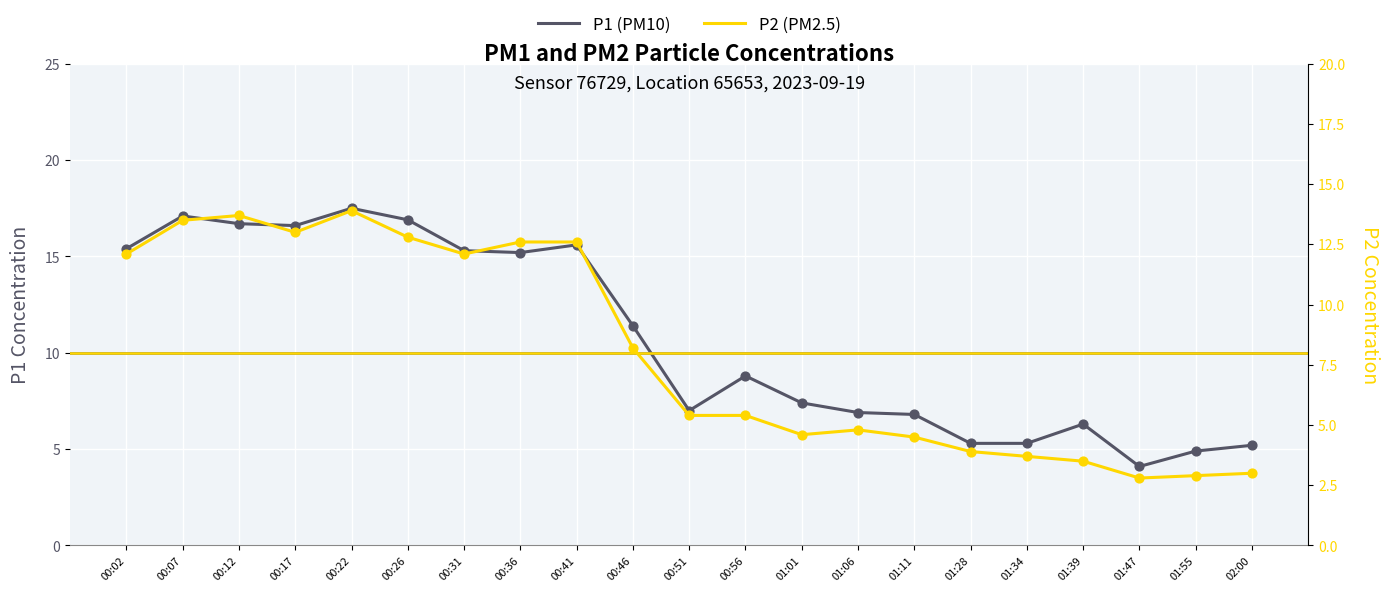

What are all the series names shown in the legend?

P1, P2